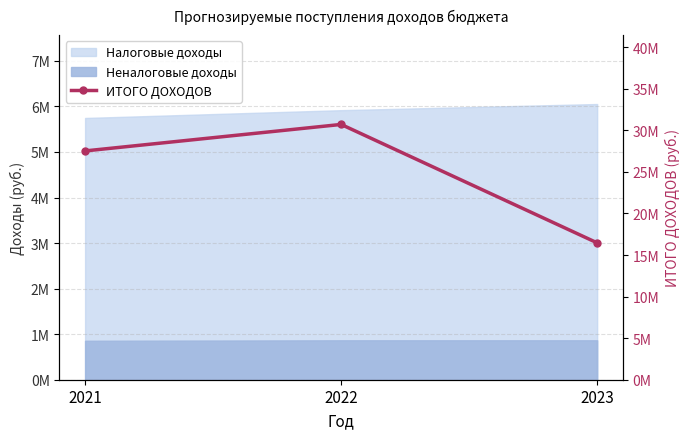

What is the difference between the maximum and minimum values?

14247500